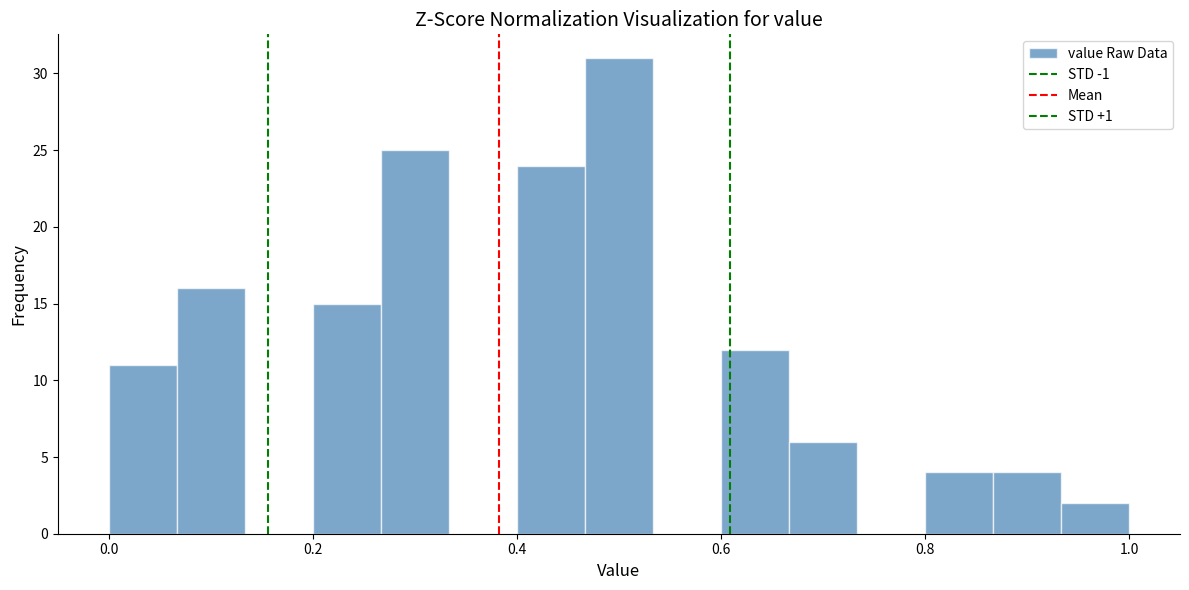

Around what value on the x-axis is the tallest bar? Give the approximate position of its centre, as read against the axis.

0.50